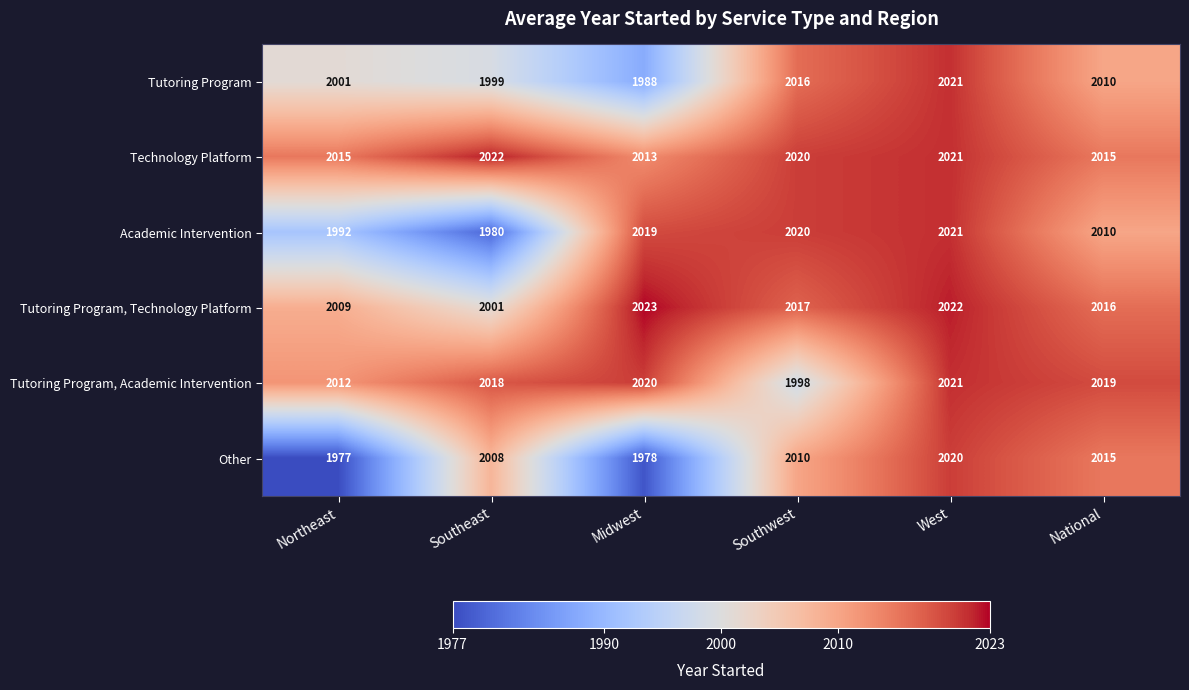

What is the spread (max minus min) of values at Southwest?

22